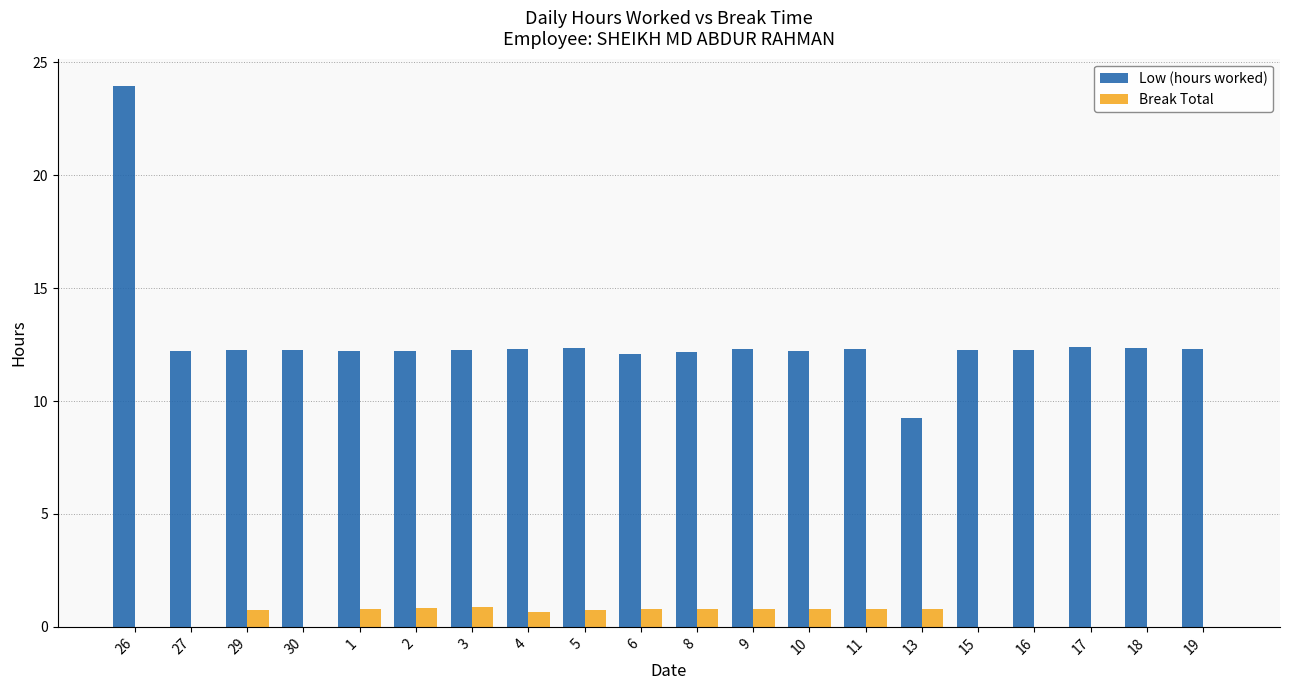

At which label does Low (hours worked) reach its peak?

26